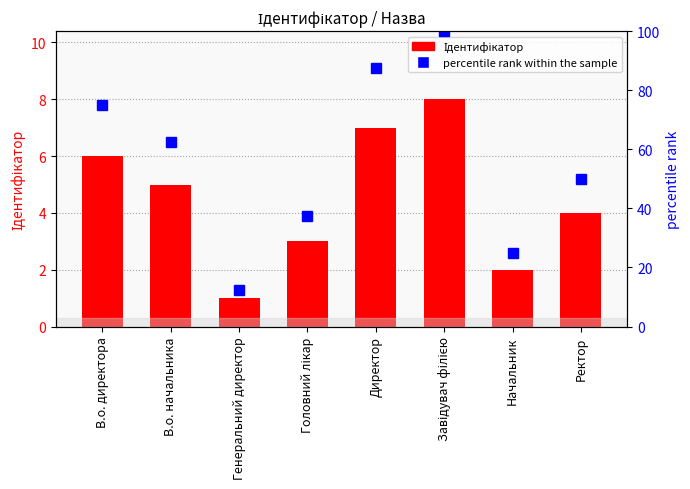

Rank the series by their maximum value, from highest to lowest.

percentile rank within the sample, Ідентифікатор